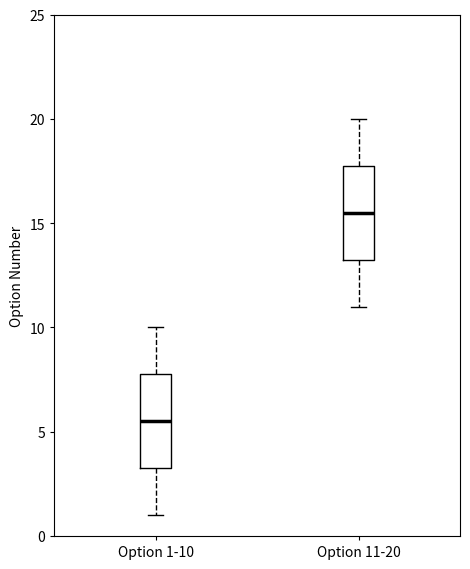

Which box's median line is the lowest?

Option 1-10